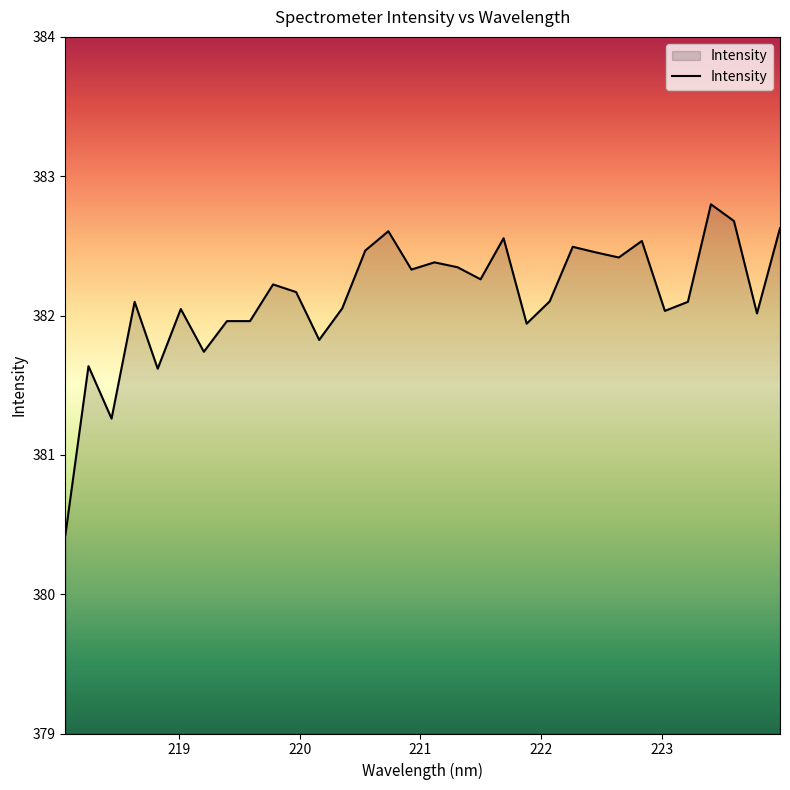

What is the difference between the maximum and minimum values?

2.4